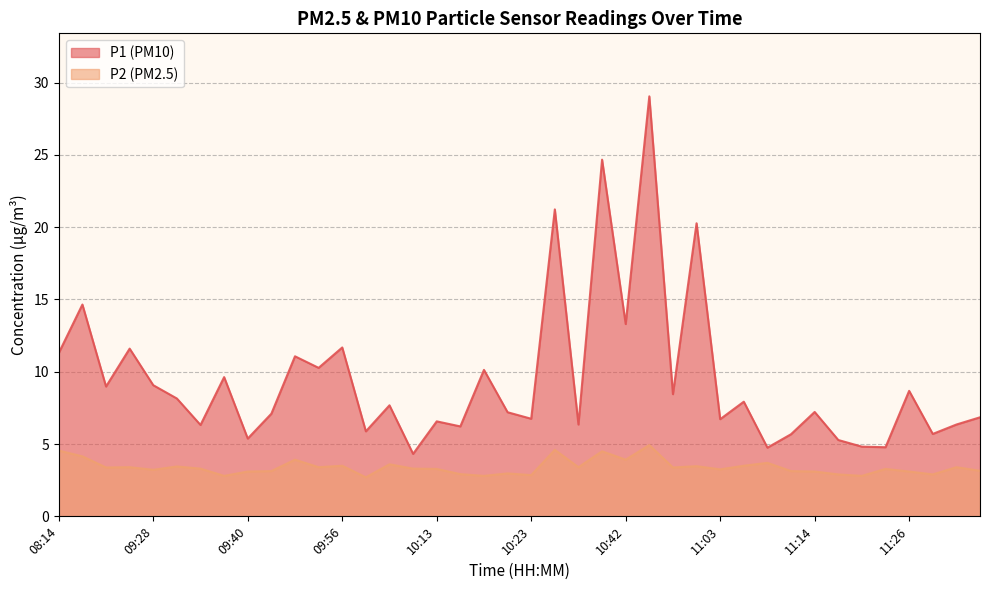

Where is P1 nearest to the value 16?

09:18